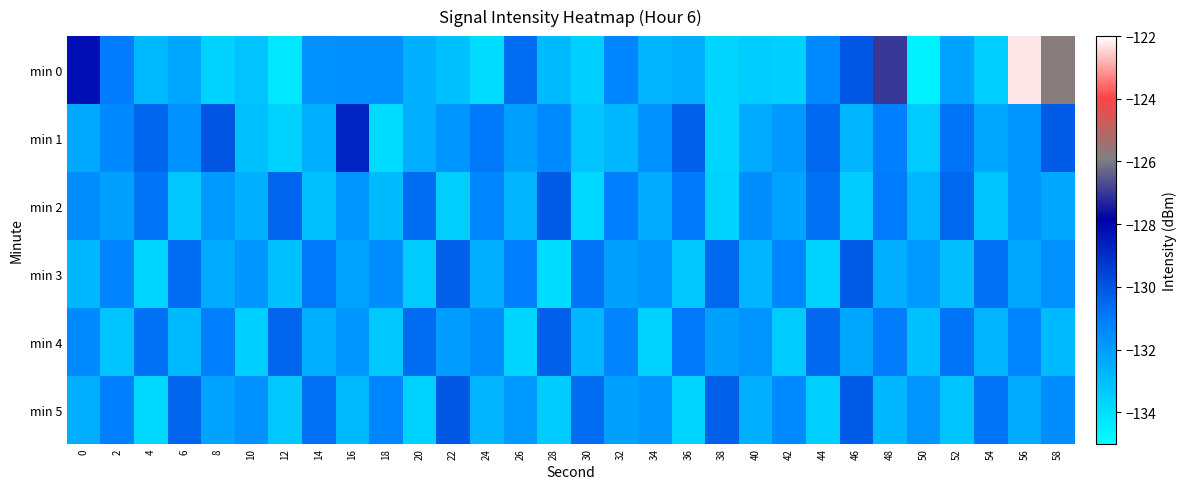

List the series in order of their peak value, highest first.

min 0, min 1, min 5, min 2, min 3, min 4